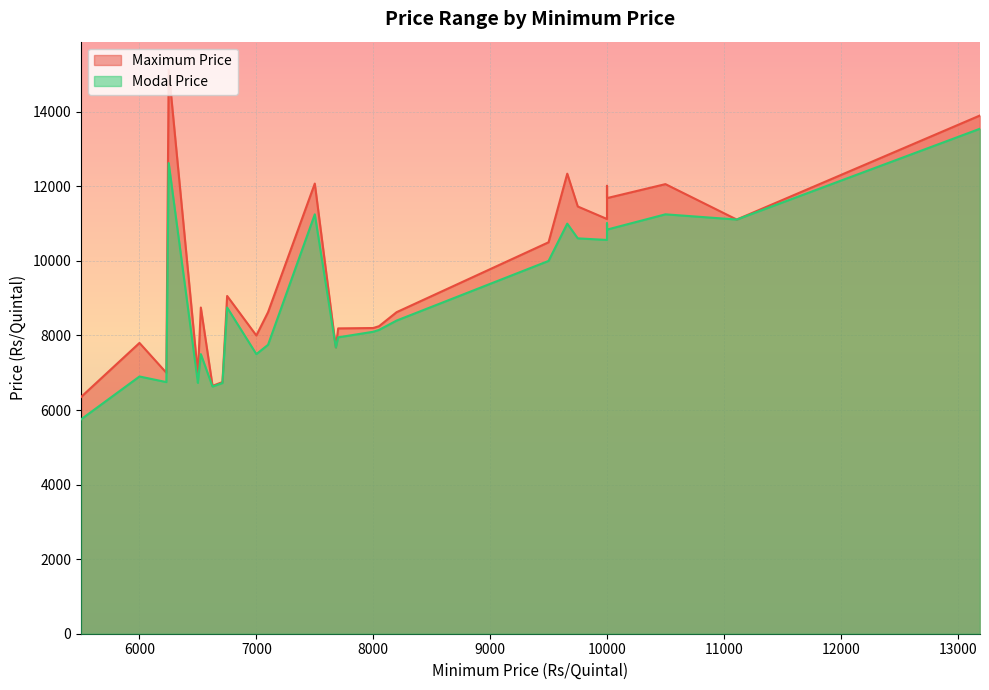

Which category has the highest value in the Modal Price series?

13190